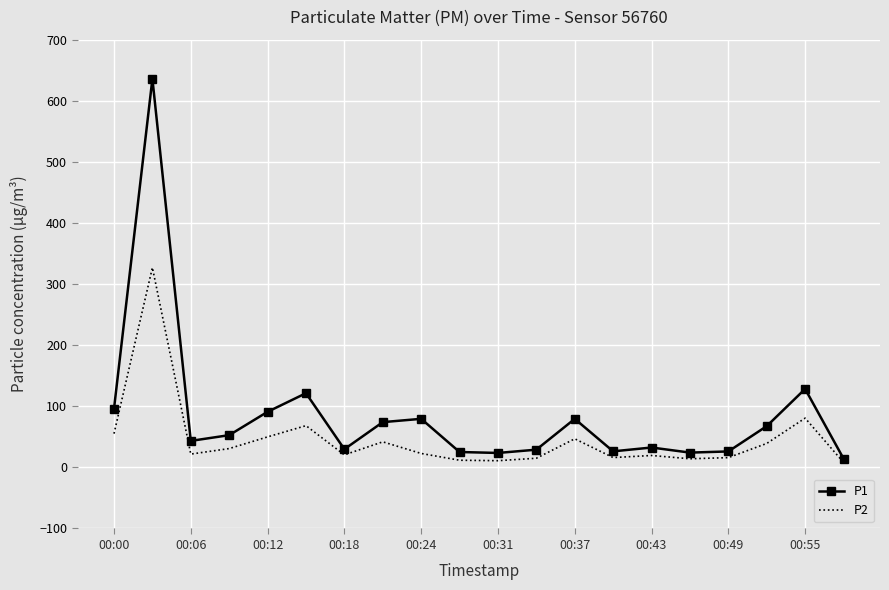

Which series has the largest total across all categories?

P1